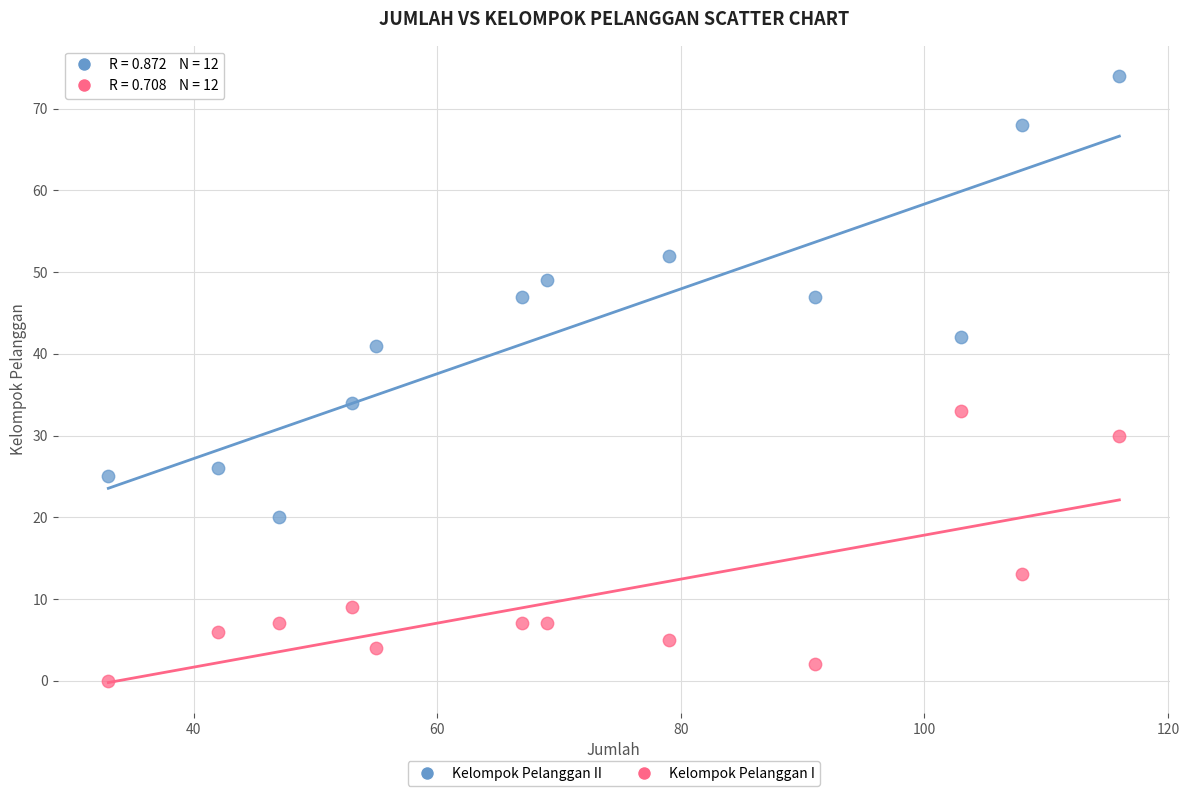

Across all data points, what is the range of Y values (max minus min)?

74